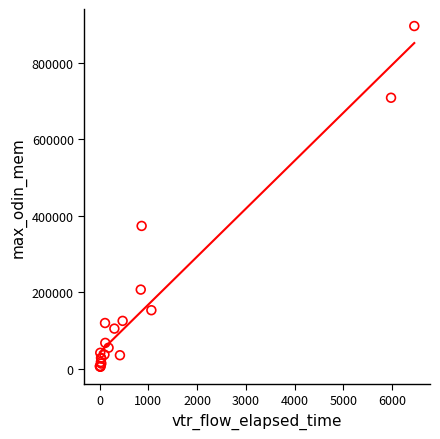

What Y value in the scatter plot is closest to 451016?

373864